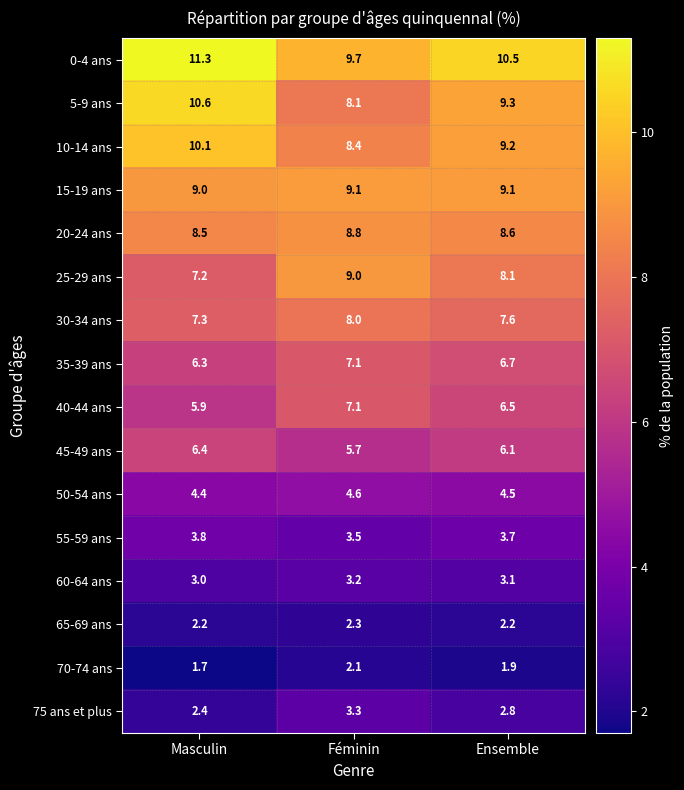

At how many categories does at least one series exceed 2?

3